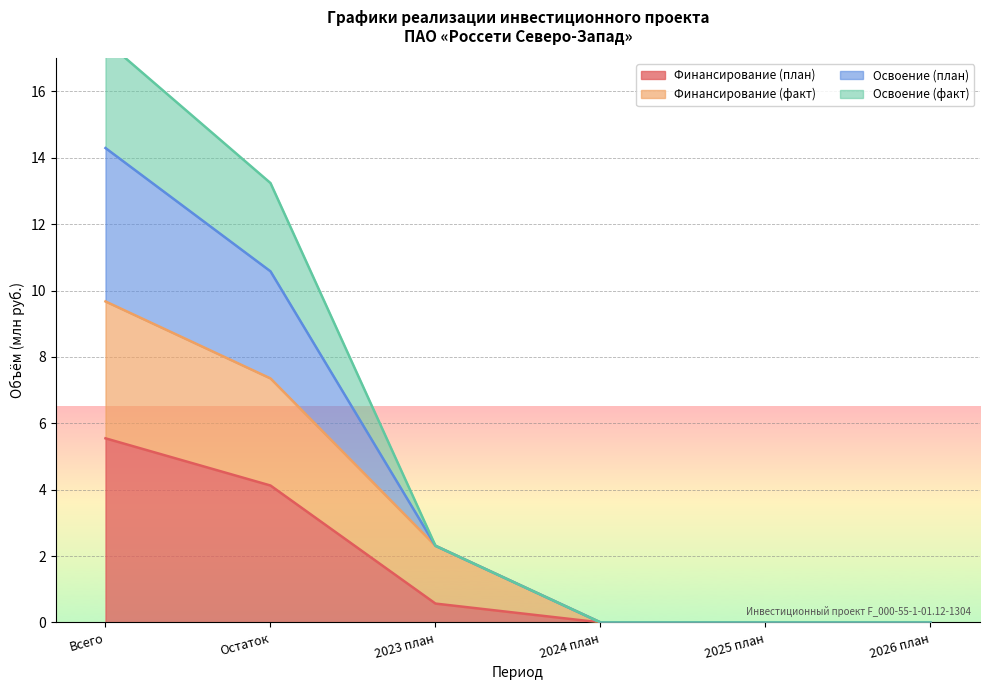

At which label does Финансирование (факт) reach its peak?

Всего